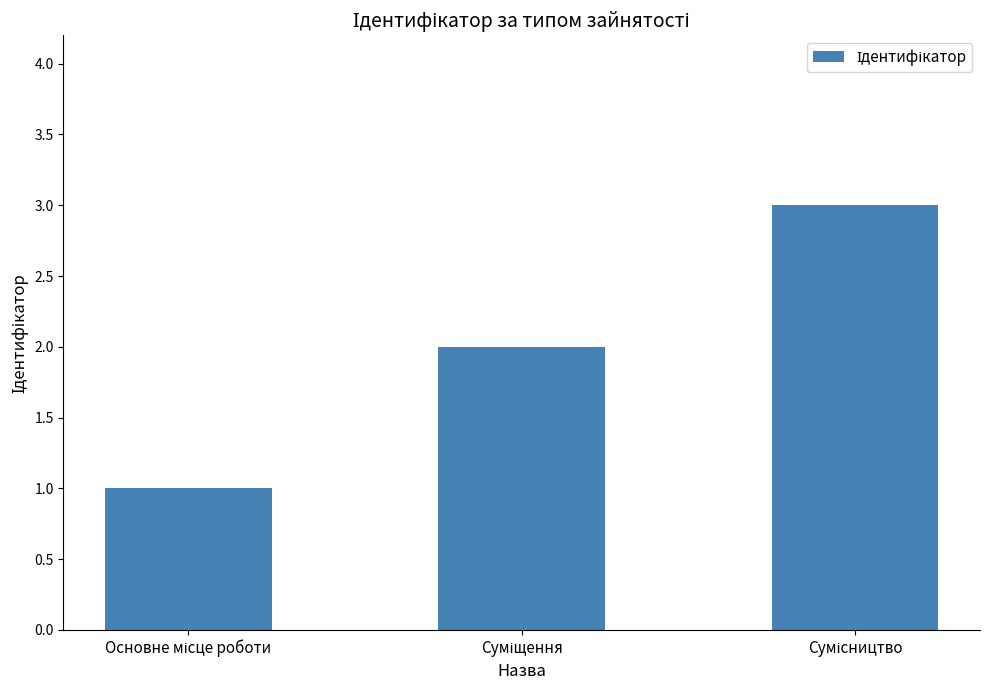

What is the value of the 2nd bar from the left?

2